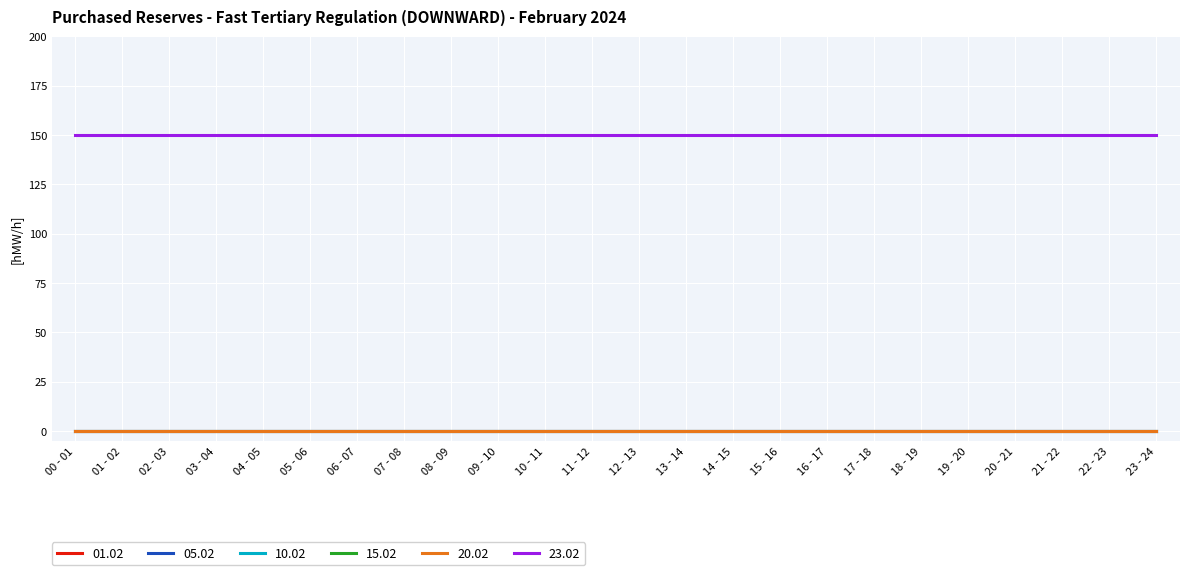

Is this an area chart (filled region under the line)?

No